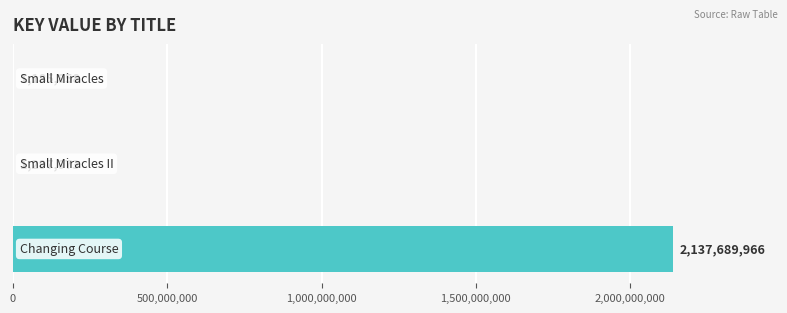

What is the sum of all values?

2140172897